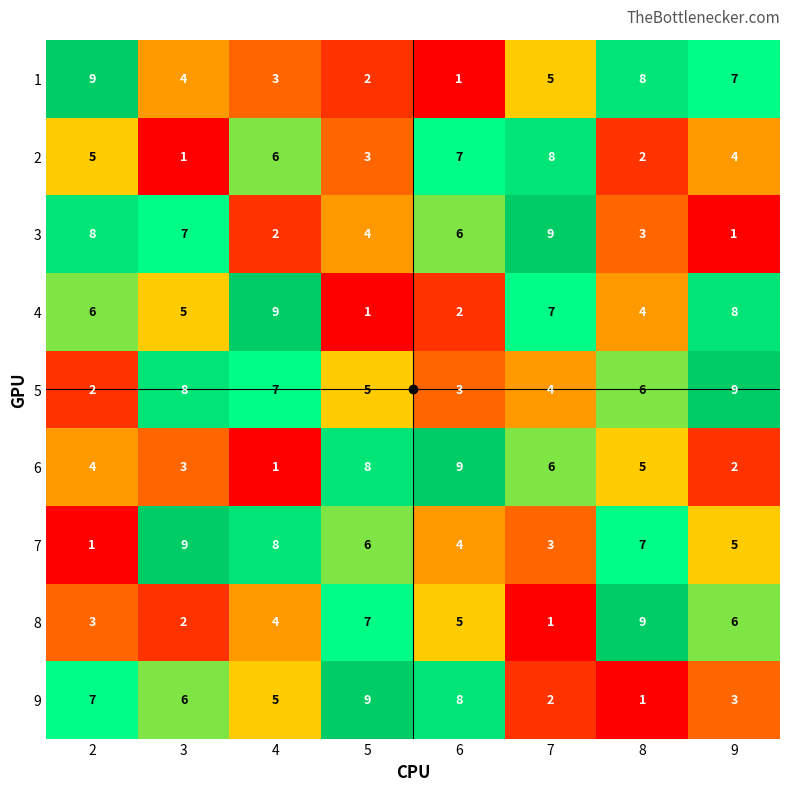

True or false: 9 has a value of 1 at 8.

True